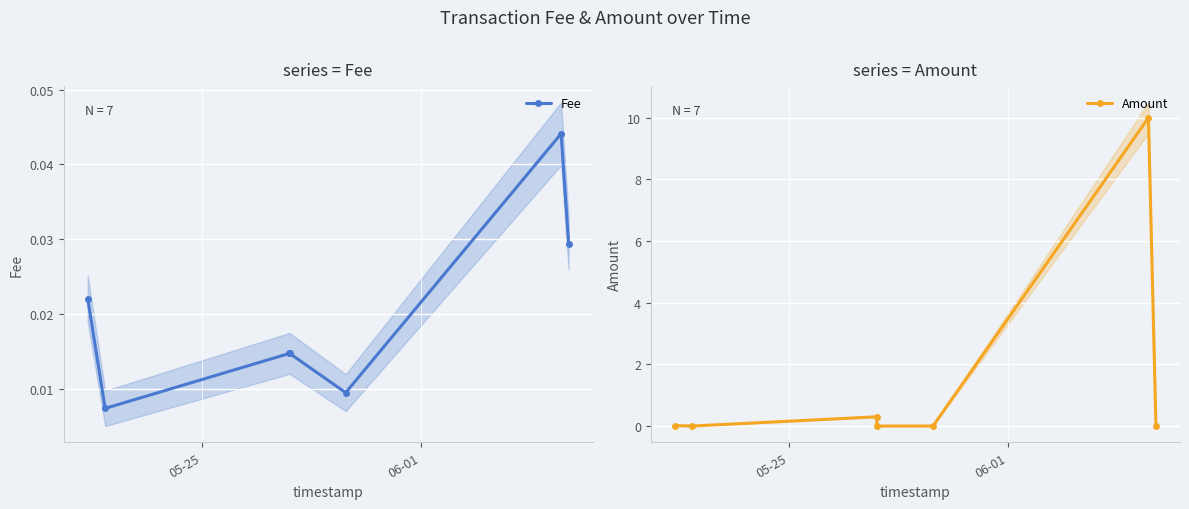

How many Fee values are between 0 and 1?

7